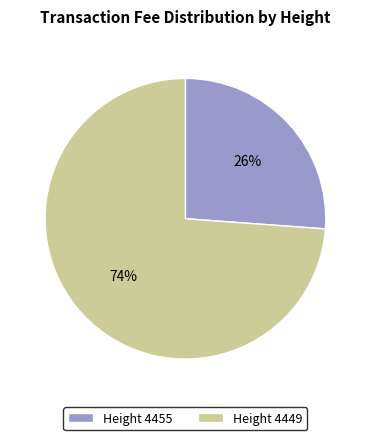

Is it true that Height 4449 is 83% of the pie?

False